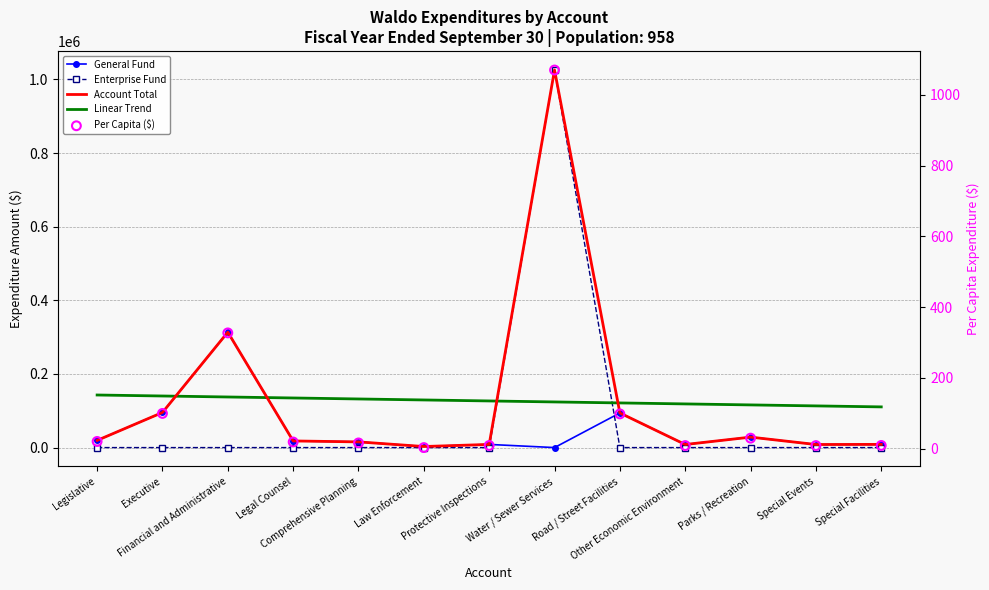

Which series has the widest spread of Y values?

Enterprise Fund